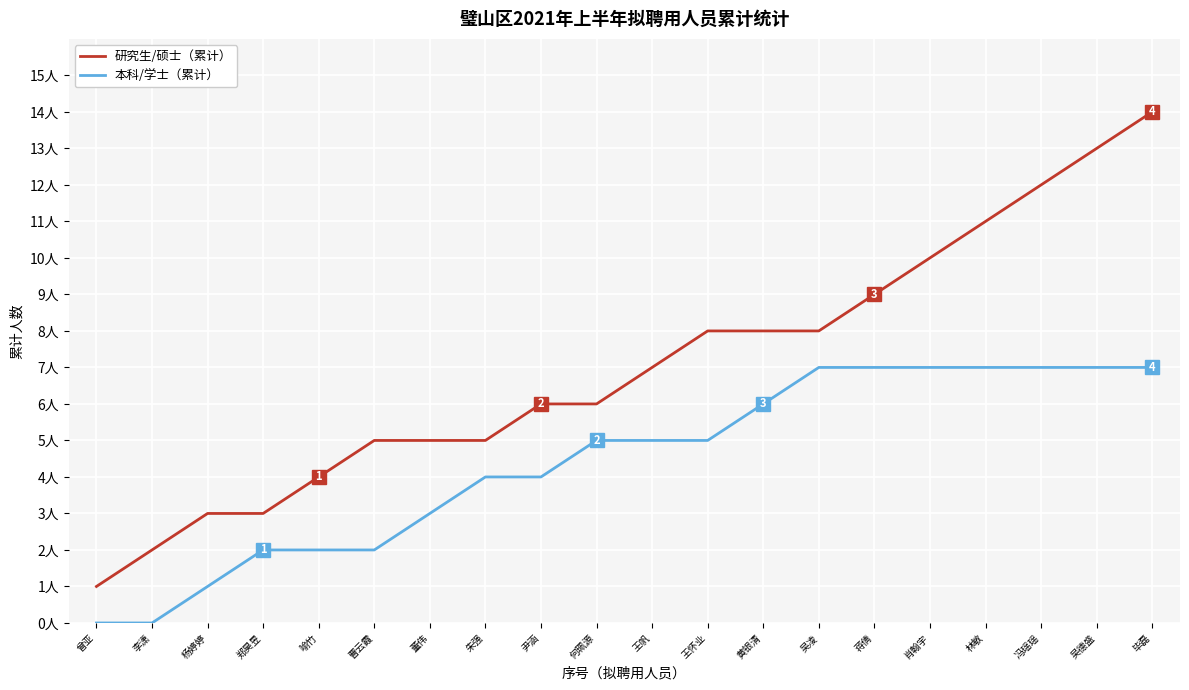

At which label does 研究生/硕士（累计） reach its peak?

毕磊